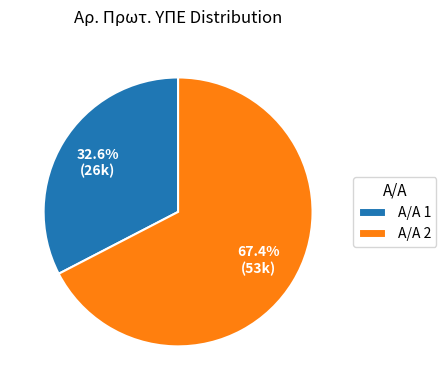

Which slice is the smallest?

Α/Α 1